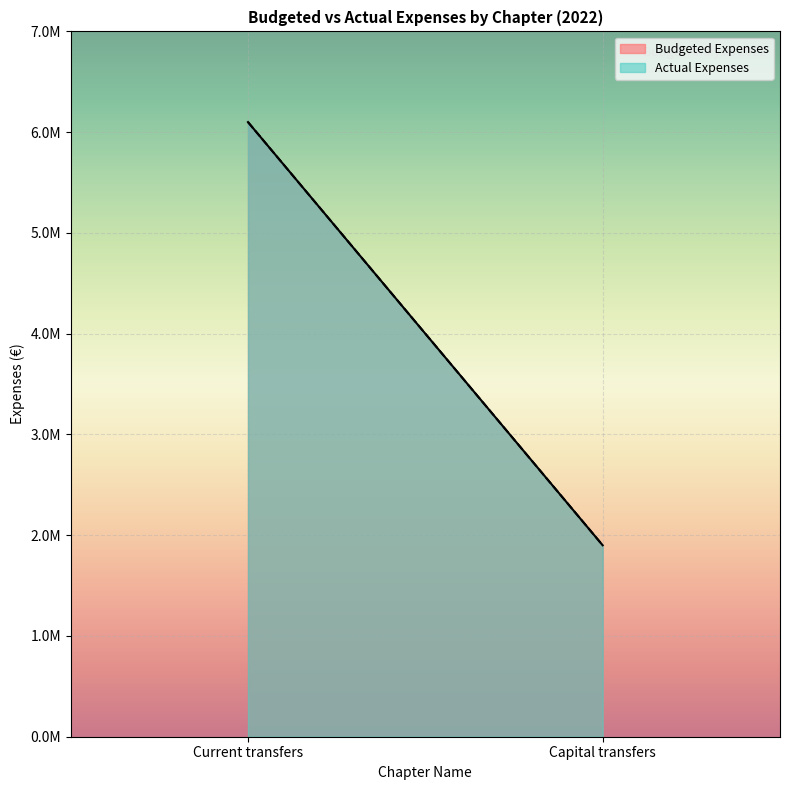

True or false: Actual Expenses has a value of 1900000 at Capital transfers.

True